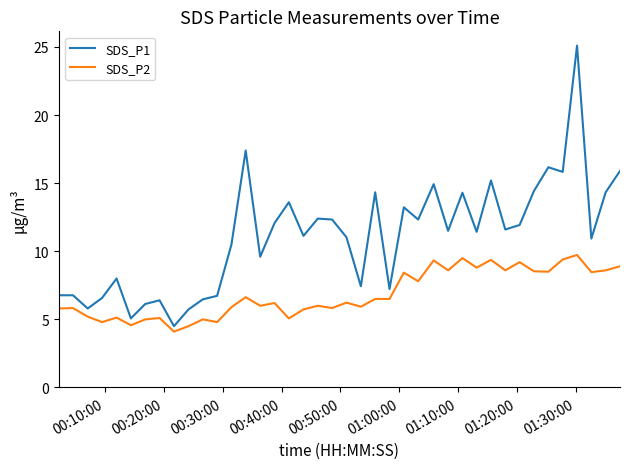

At how many categories does at least one series exceed 23?

1